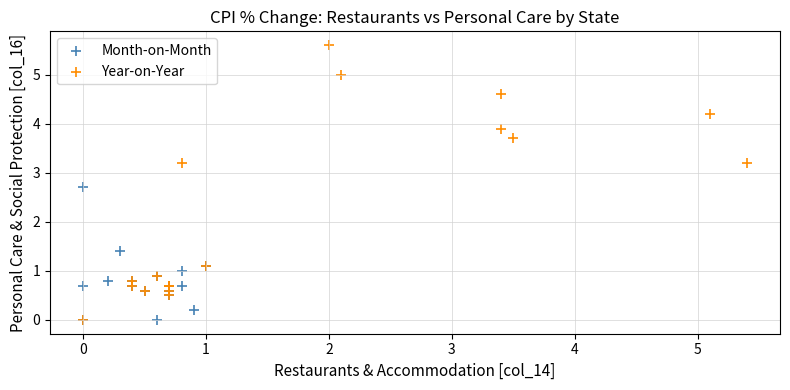

Which series reaches the maximum Y coordinate?

Year-on-Year